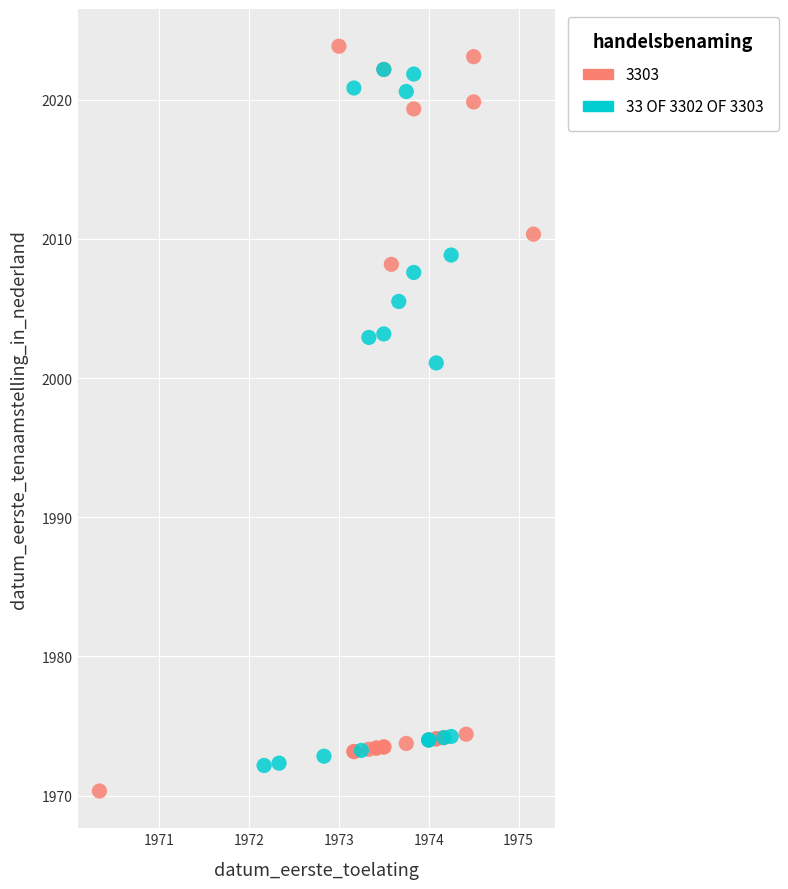

Which series has the widest spread of Y values?

3303